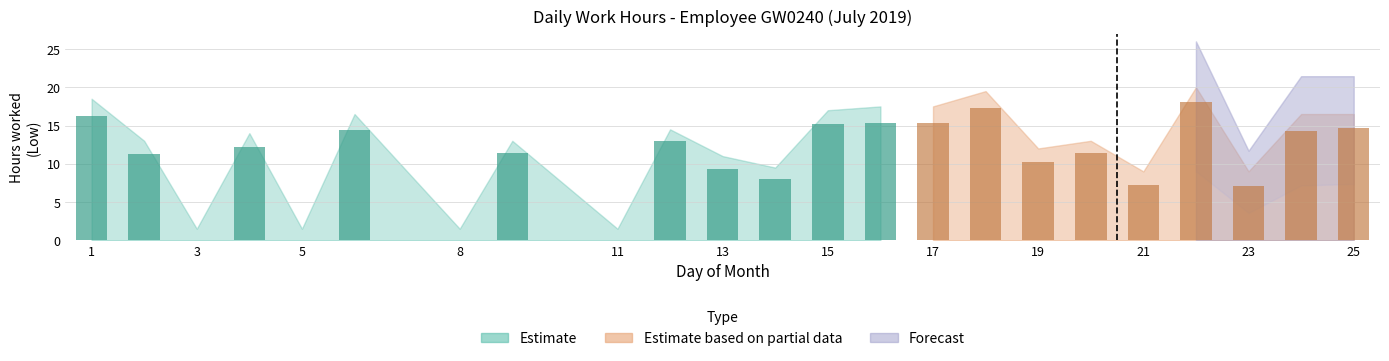

What is the spread (max minus min) of values at 25?

4.0